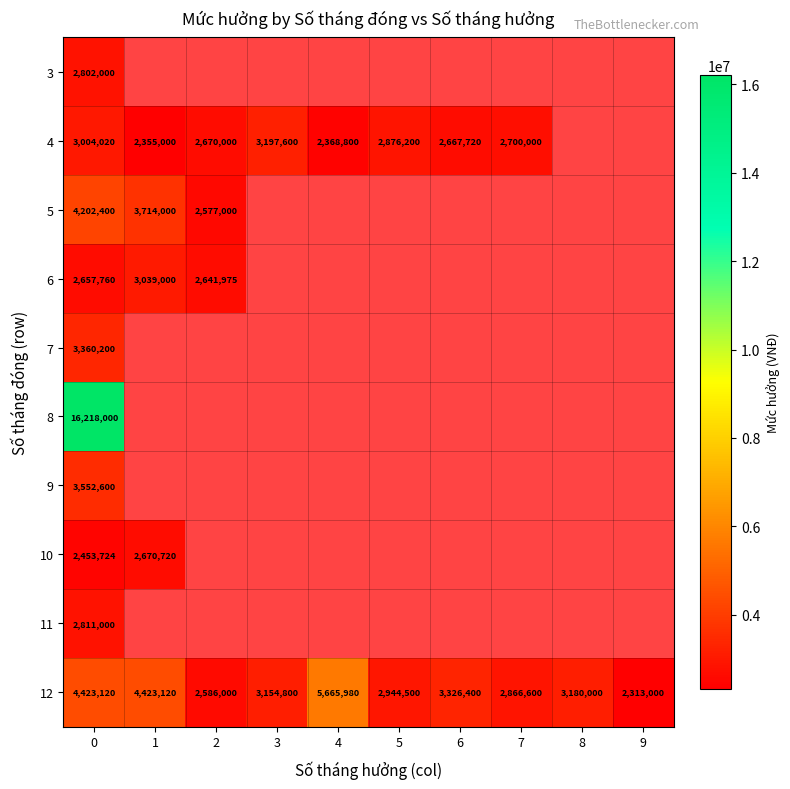

Count the number of data series in this chart.

10